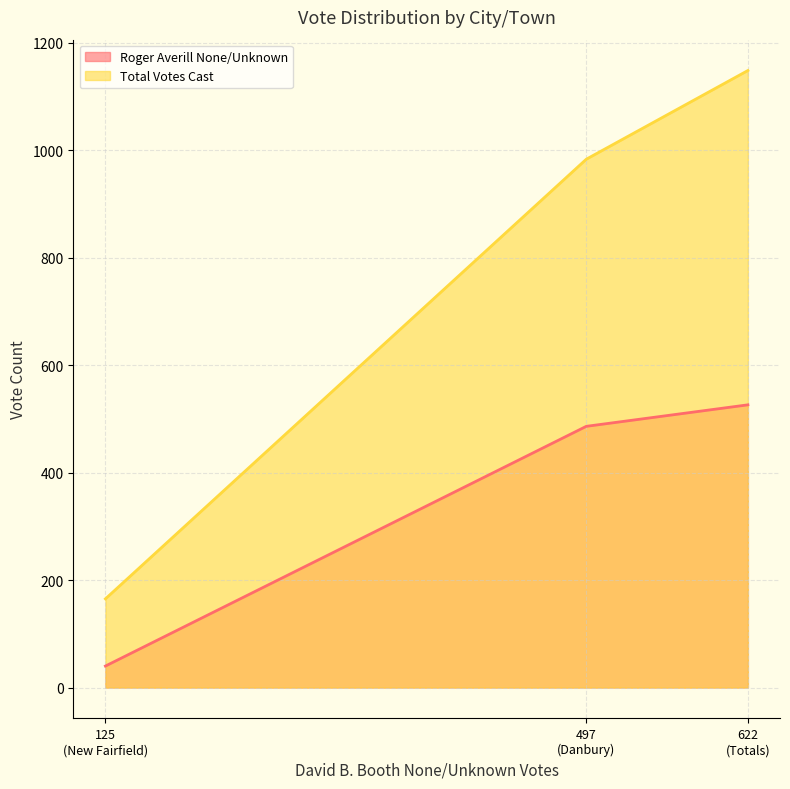

What is the label of the 3rd point from the left?

Totals